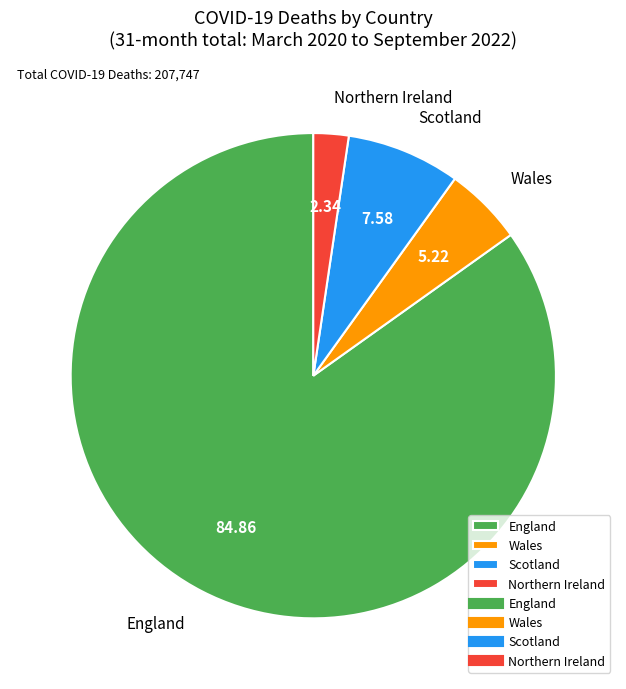

Rank the categories by value from lowest to highest.

Northern Ireland, Wales, Scotland, England